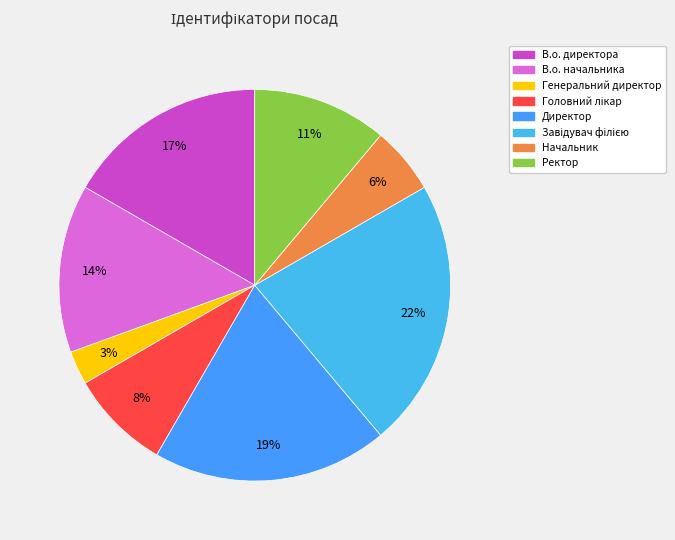

Which has a higher value, В.о. директора or Начальник?

В.о. директора